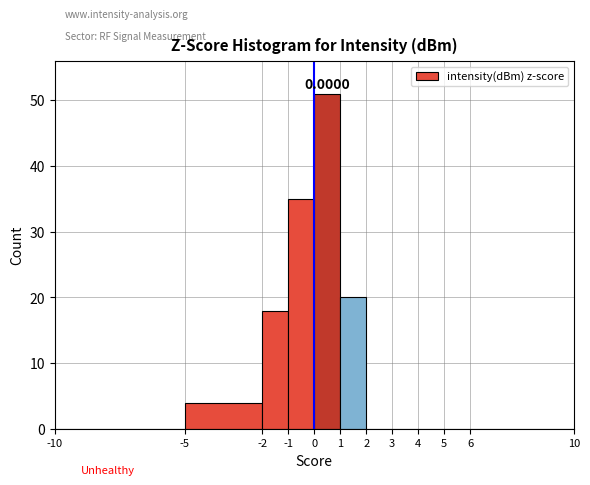

Over which range of the x-axis is the bar tallest?

0 to 1